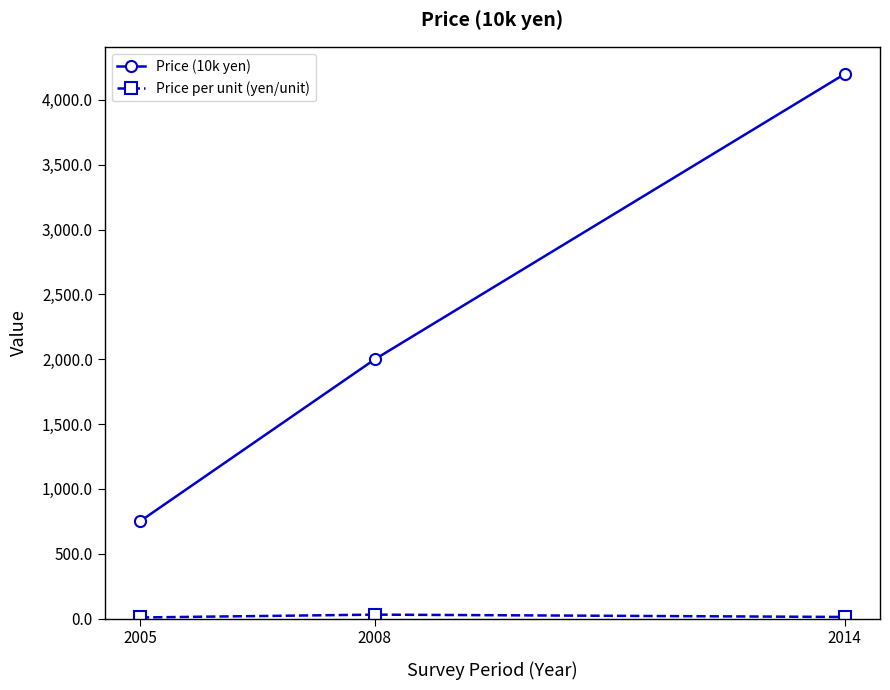

At which category is the sum across all series the highest?

2014